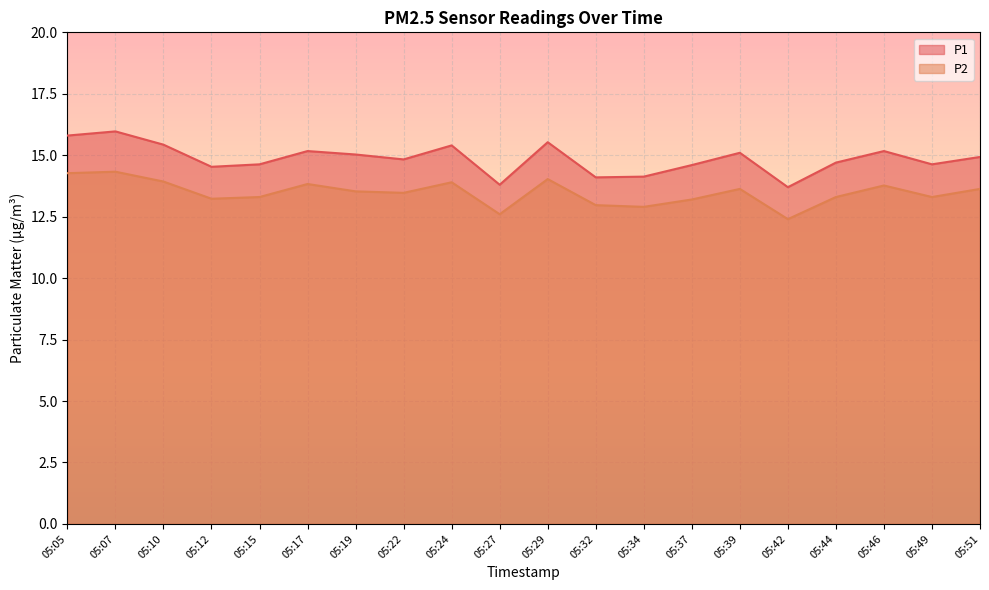

Reading left to right, list all the values displayed in this chart.

P1: 15.8	16.0	15.4	14.5	14.6	15.2	15.0	14.8	15.4	13.8	15.5	14.1	14.1	14.6	15.1	13.7	14.7	15.2	14.6	14.9
P2: 14.3	14.3	13.9	13.2	13.3	13.8	13.5	13.5	13.9	12.6	14.0	13.0	12.9	13.2	13.6	12.4	13.3	13.8	13.3	13.6